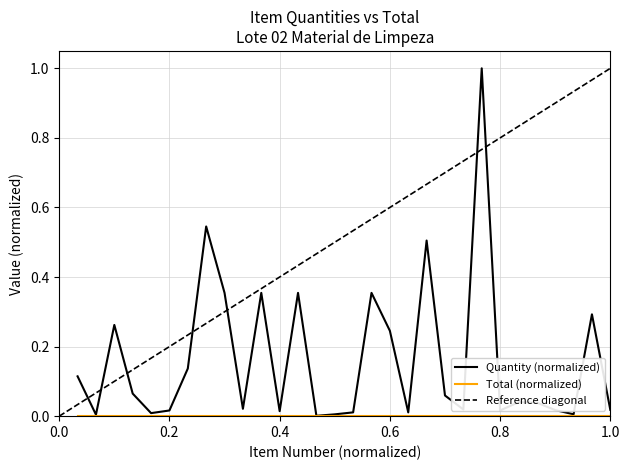

True or false: the data shows 0.2 at 1.

False